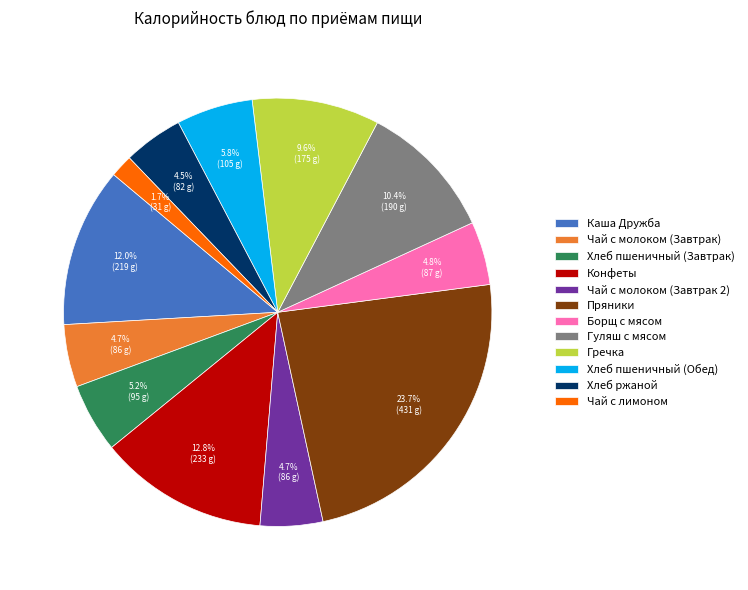

Does Борщ с мясом represent more than half of the total?

No